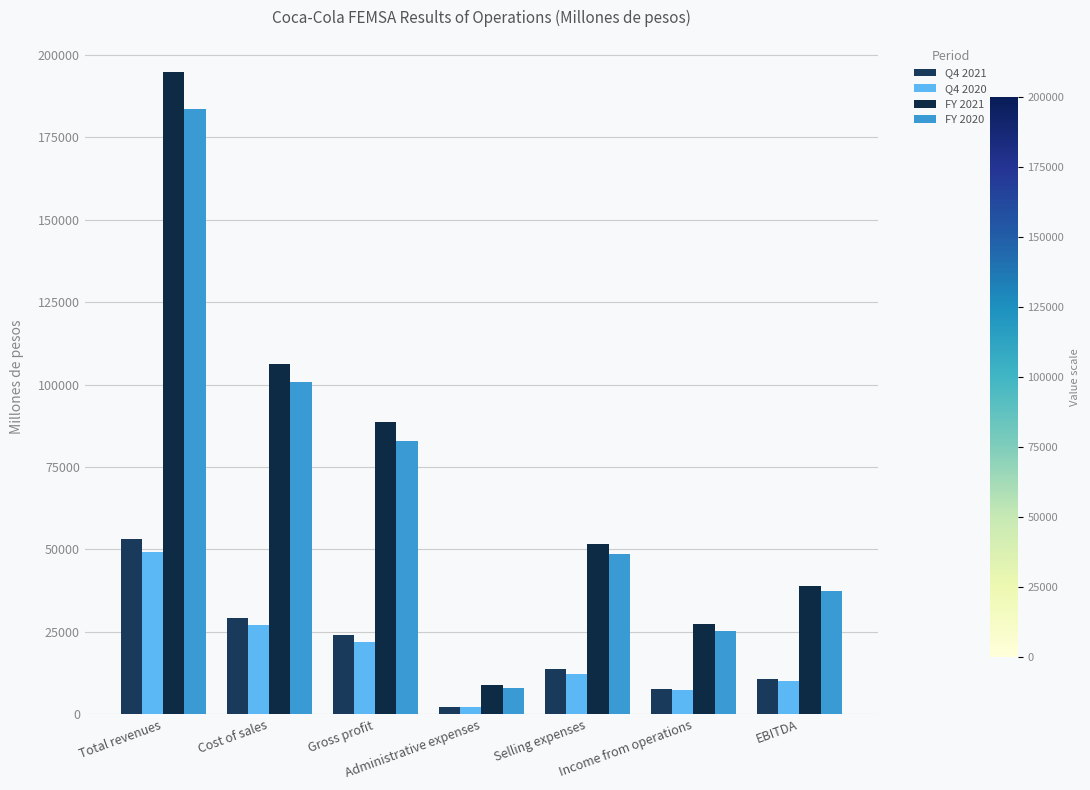

Does the chart contain any negative values?

No